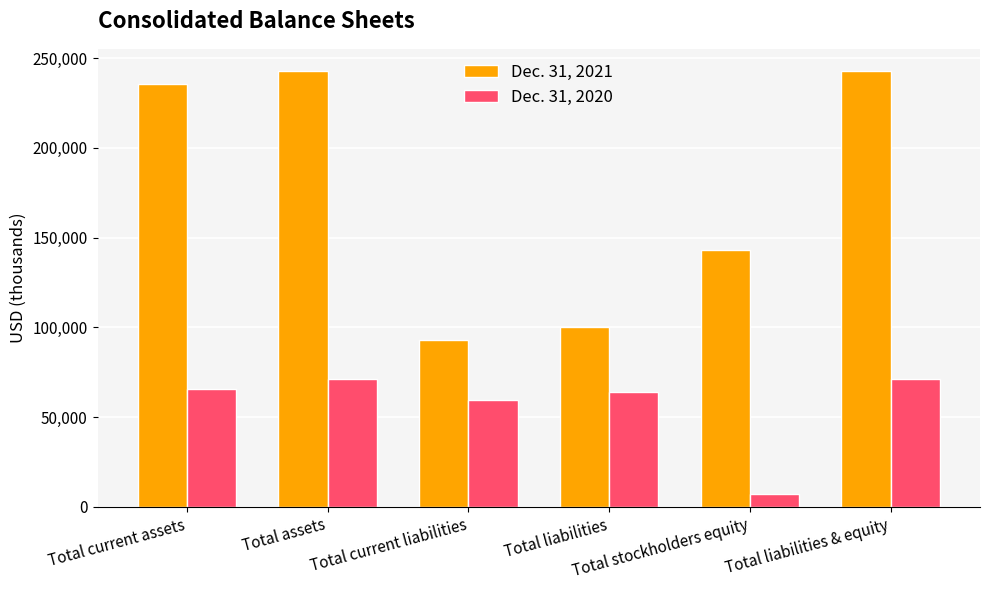

Rank the series by their average value, from lowest to highest.

Dec. 31, 2020, Dec. 31, 2021